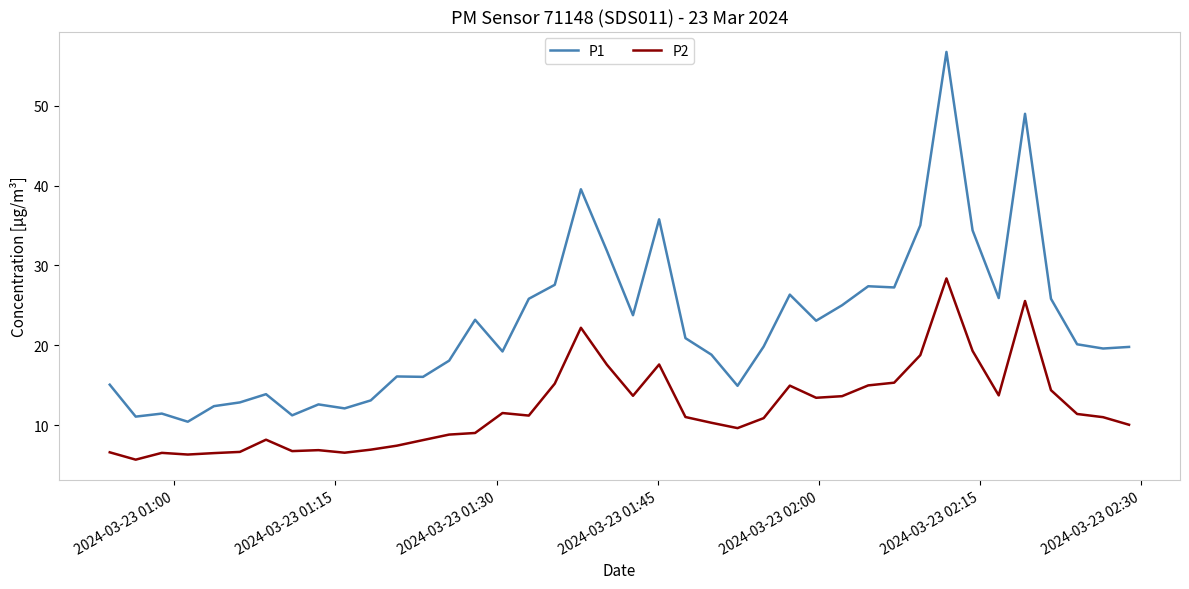

What is the smallest value displayed?

5.7